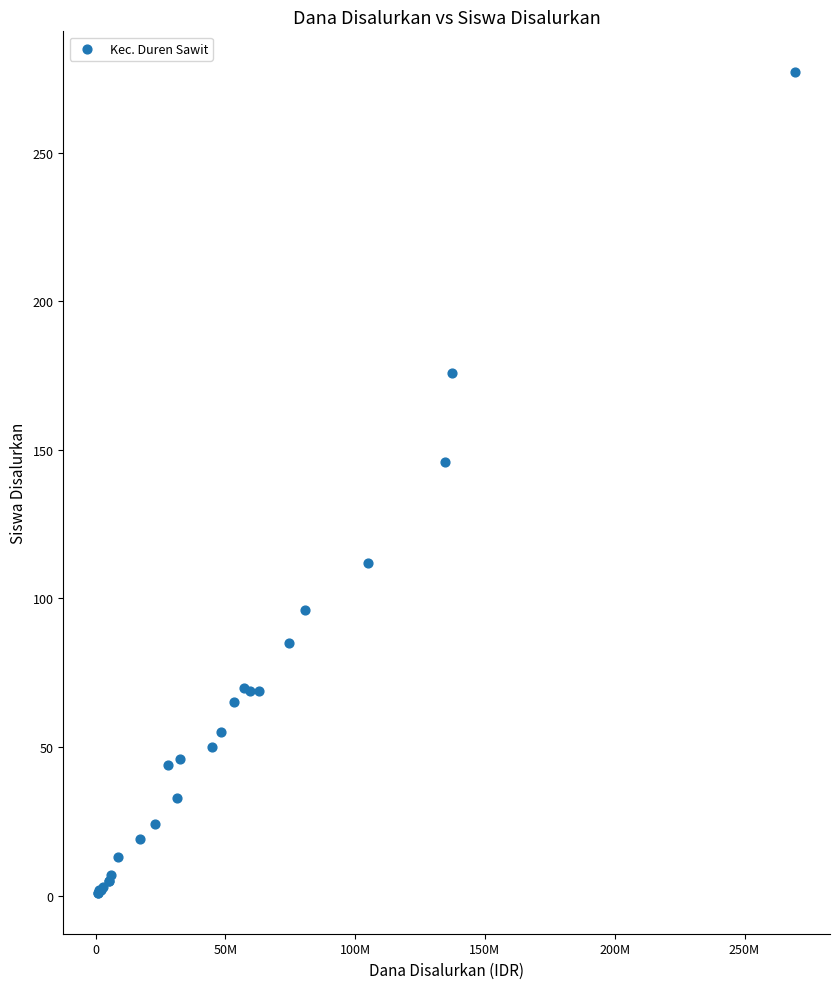

What Y value in the scatter plot is closest to 139?

146